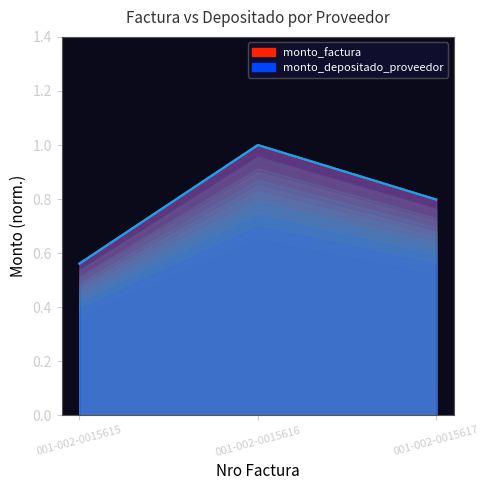

At how many categories does at least one series exceed 0?

3